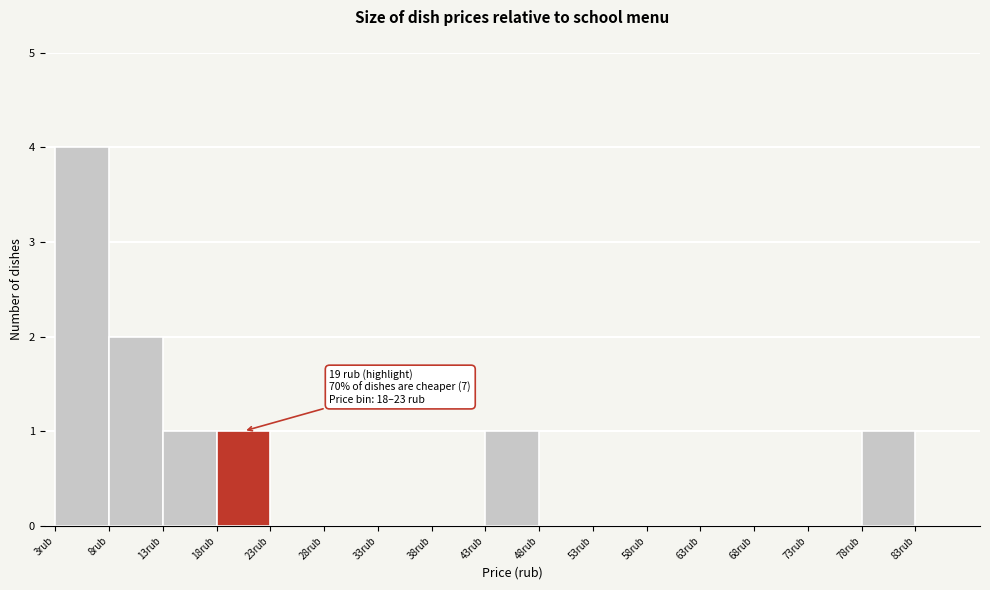

Over which range of the x-axis is the bar tallest?

3 to 8